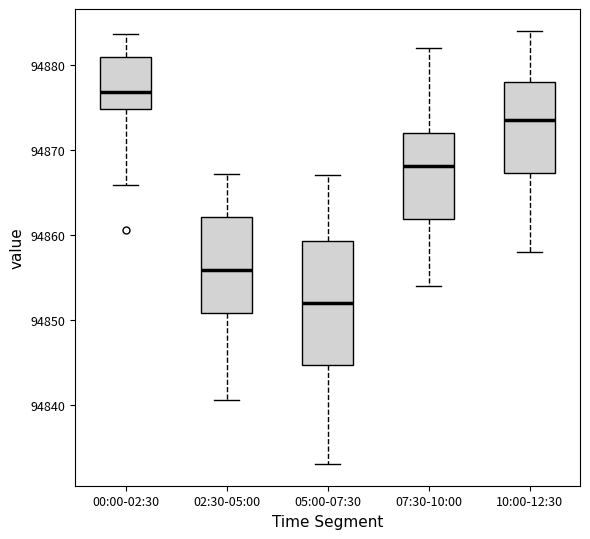

Which box has the lowest median line?

05:00-07:30